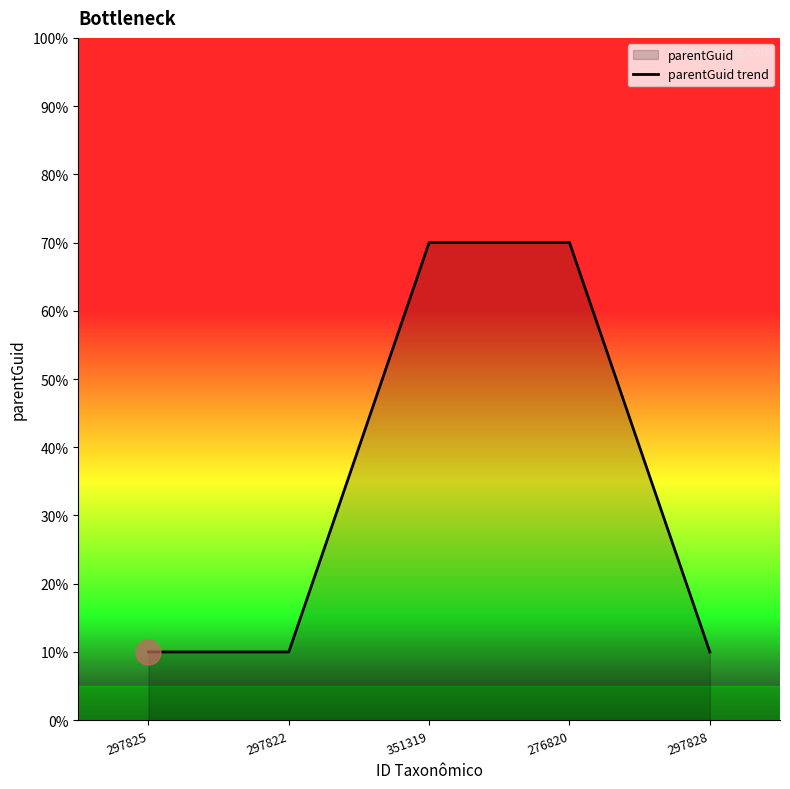

How many distinct data groups are displayed?

1